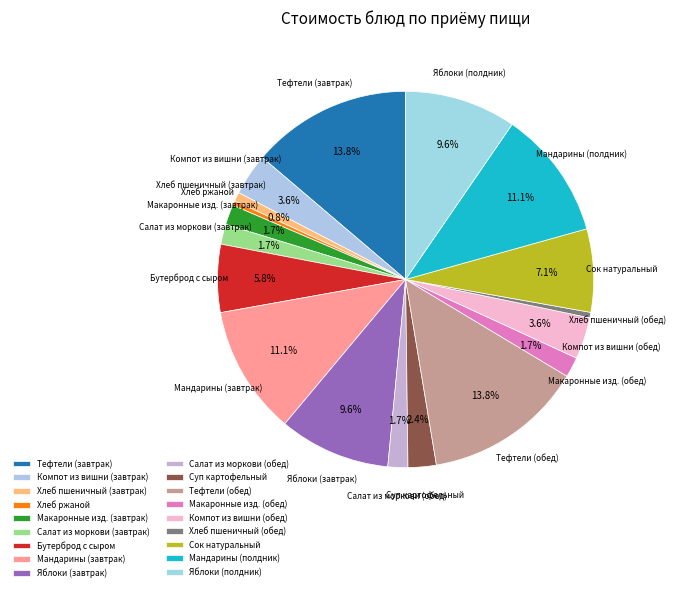

What is the smallest slice in the pie chart?

Хлеб ржаной